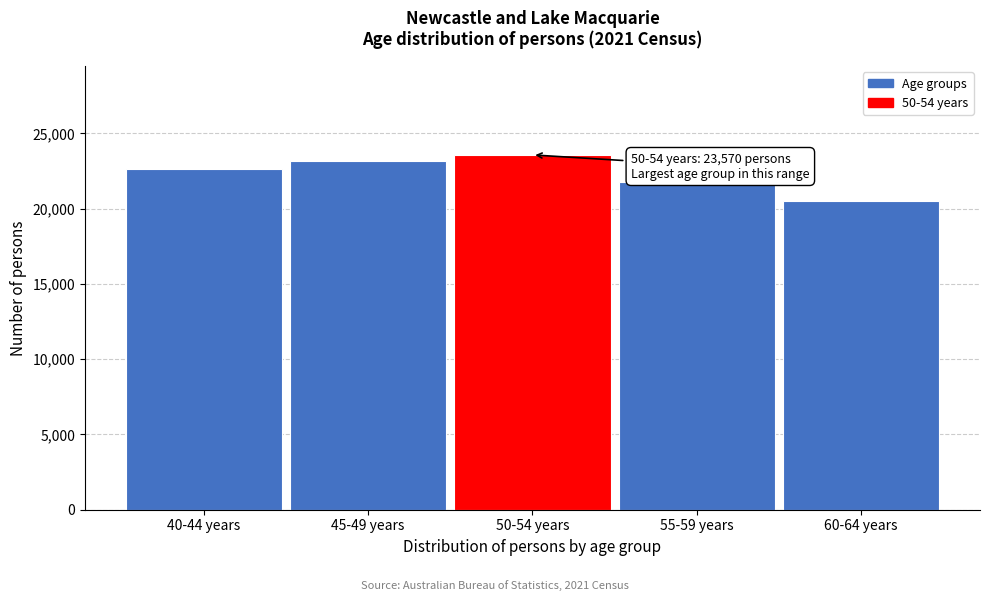

Reading right to left, extract all data points from this chart.

60-64 years=20491	55-59 years=21744	50-54 years=23570	45-49 years=23166	40-44 years=22645